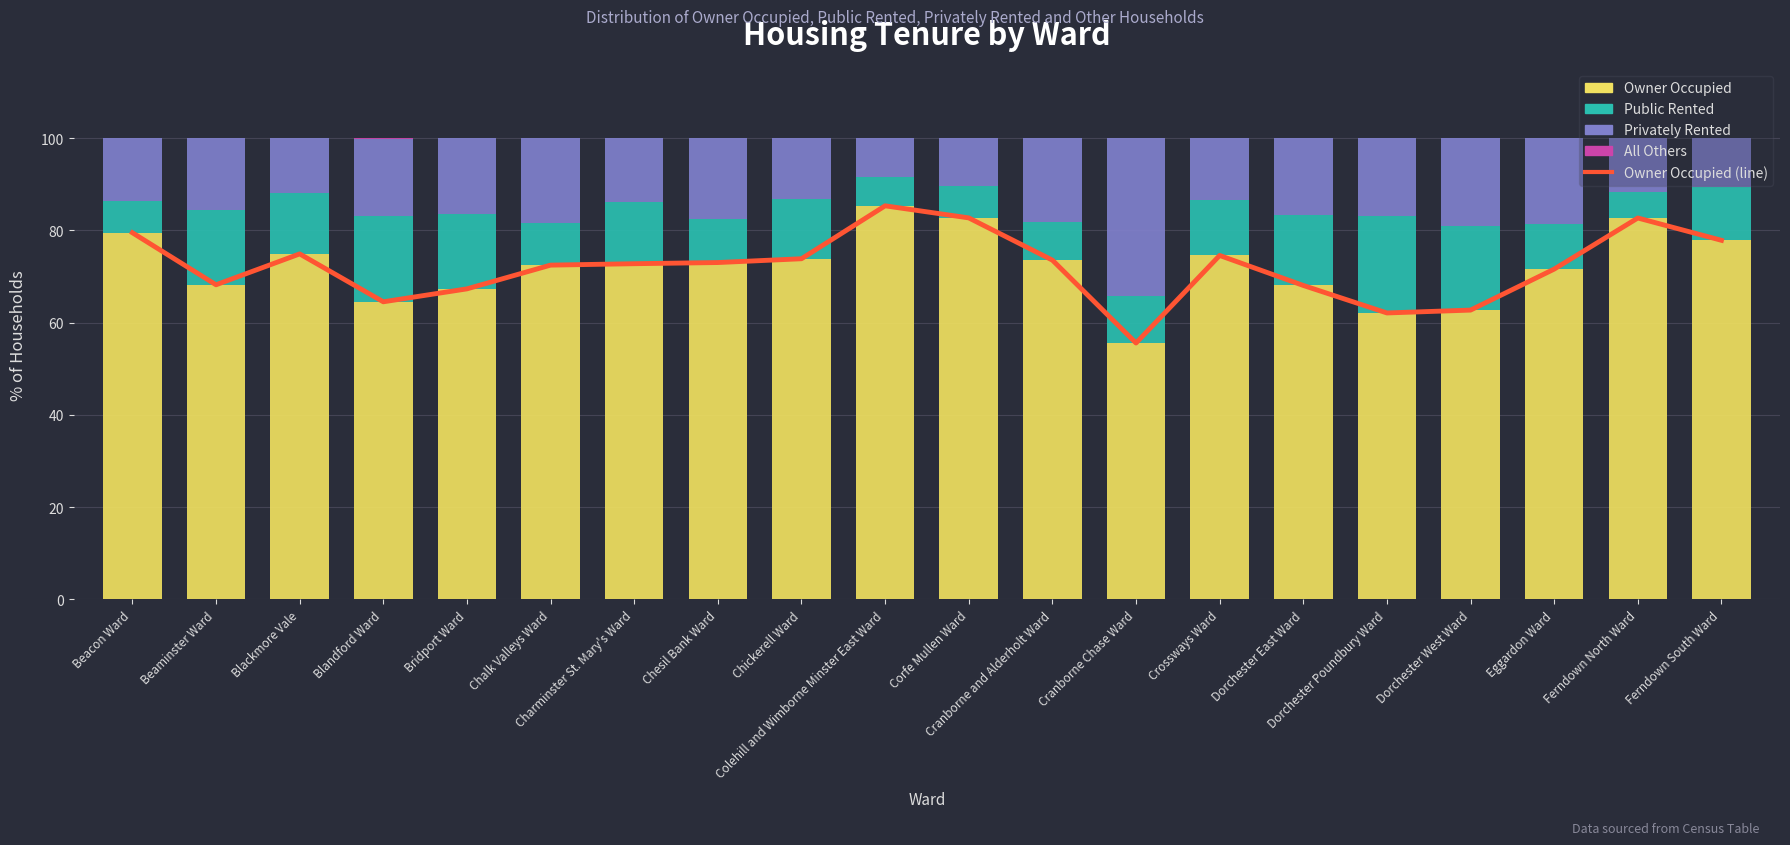

What is the sum of the Owner Occupied (line) values at Dorchester West Ward and Crossways Ward?

137.3